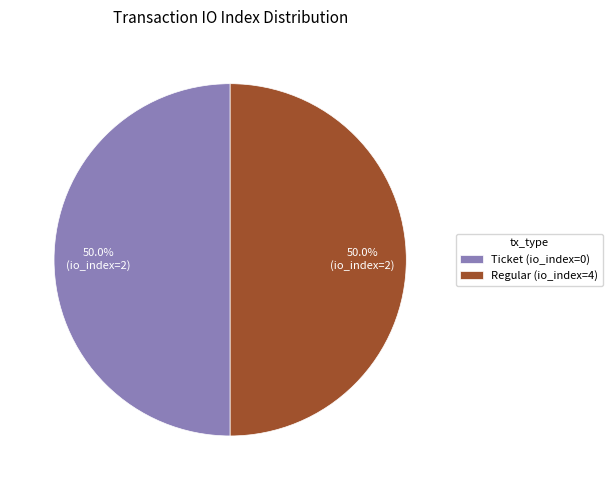

How much of the chart is everything except Regular (io_index=4)?

50.0%